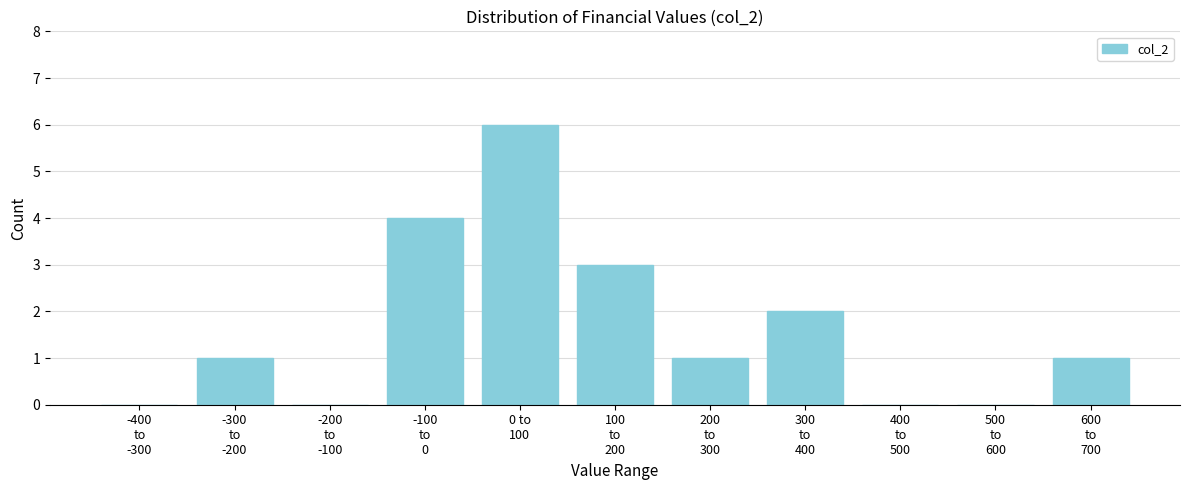

What is the maximum value shown in the chart?

6